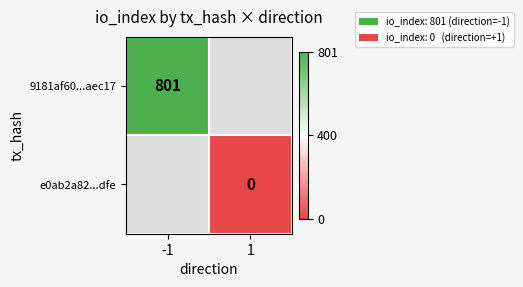

What is the maximum value shown in the chart?

801.0